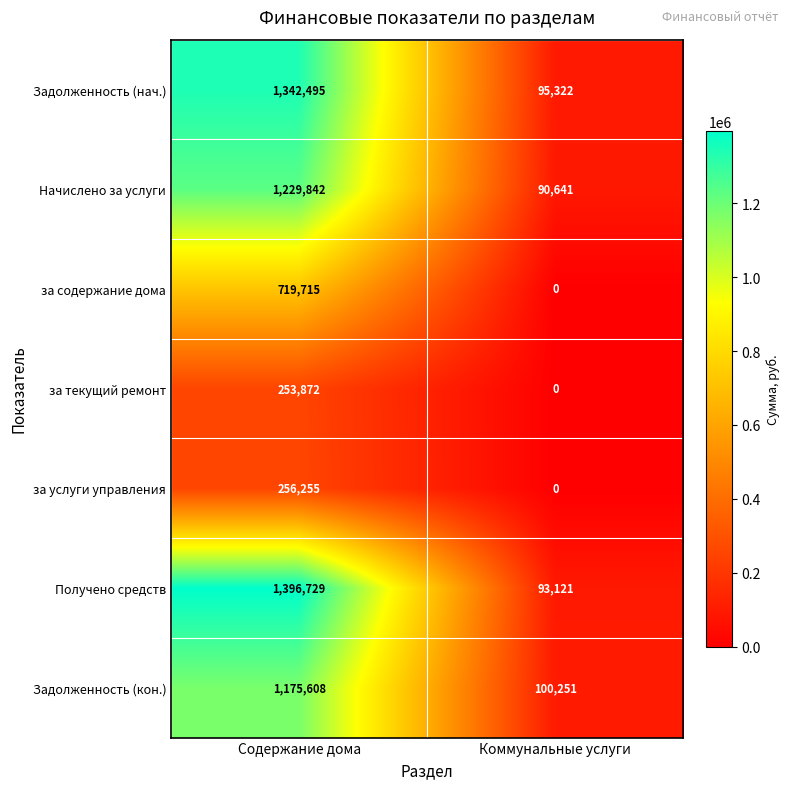

What is the average value of the Задолженность (кон.) series?

637930